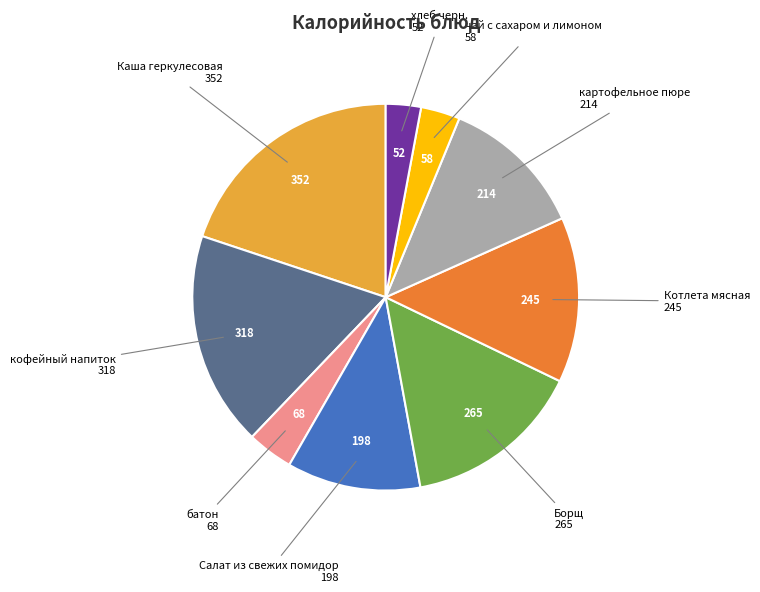

True or false: Каша геркулесовая accounts for 20% of the total.

True